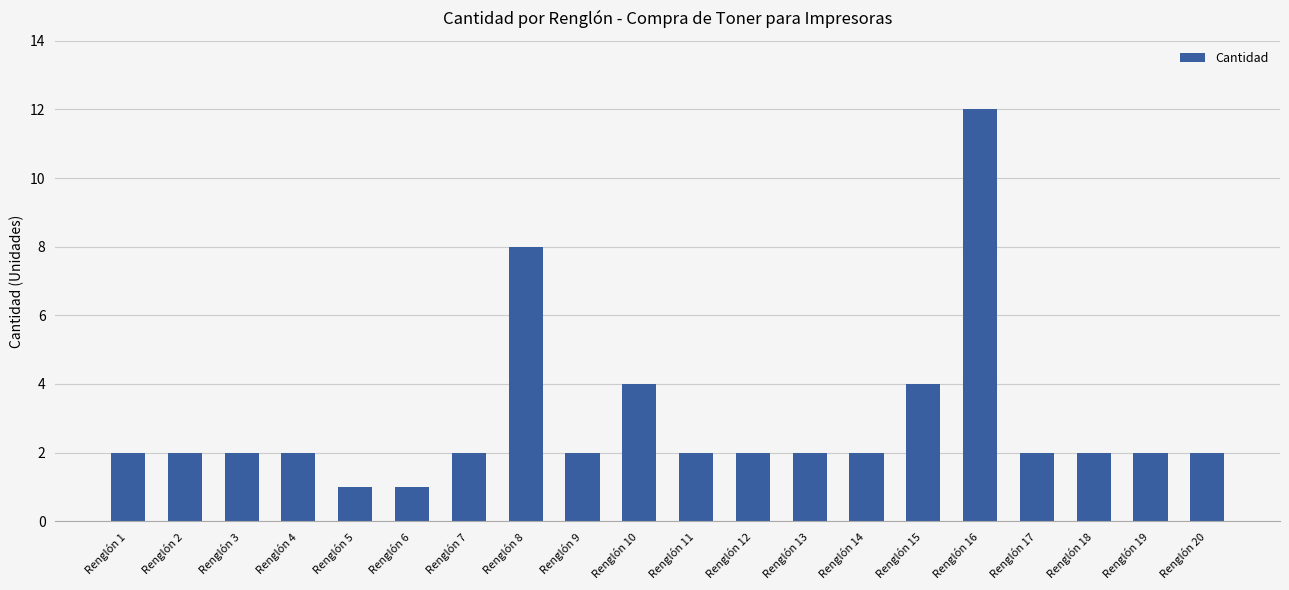

Approximately how many times larger is the value at Renglón 16 compared to Renglón 7?

6.0